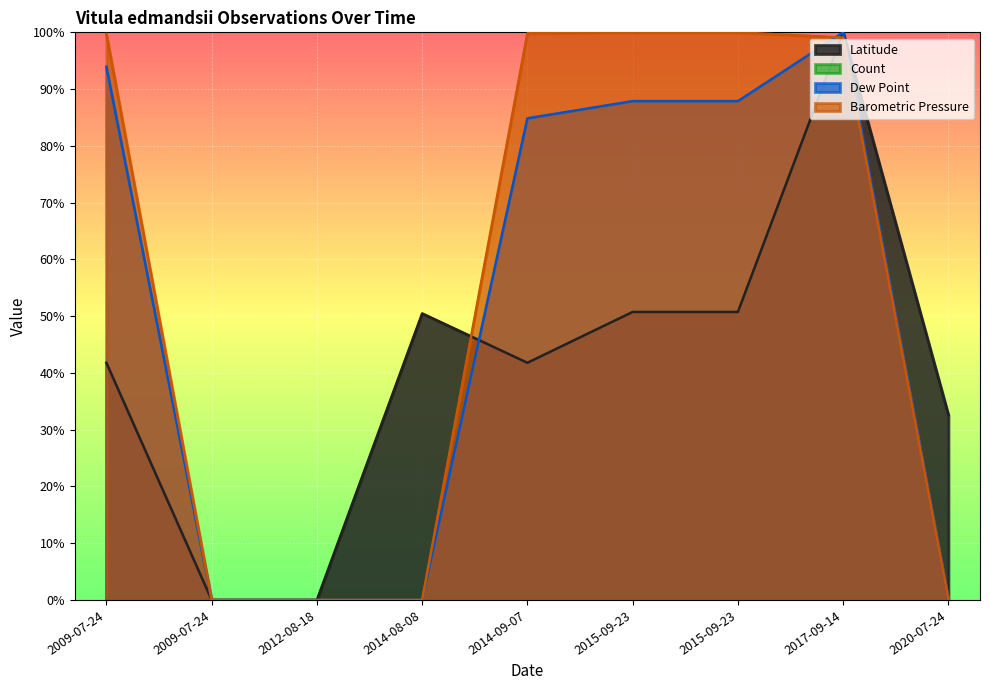

Between which two adjacent categories do Dew Point and Latitude first intersect?

2014-08-08 and 2014-09-07